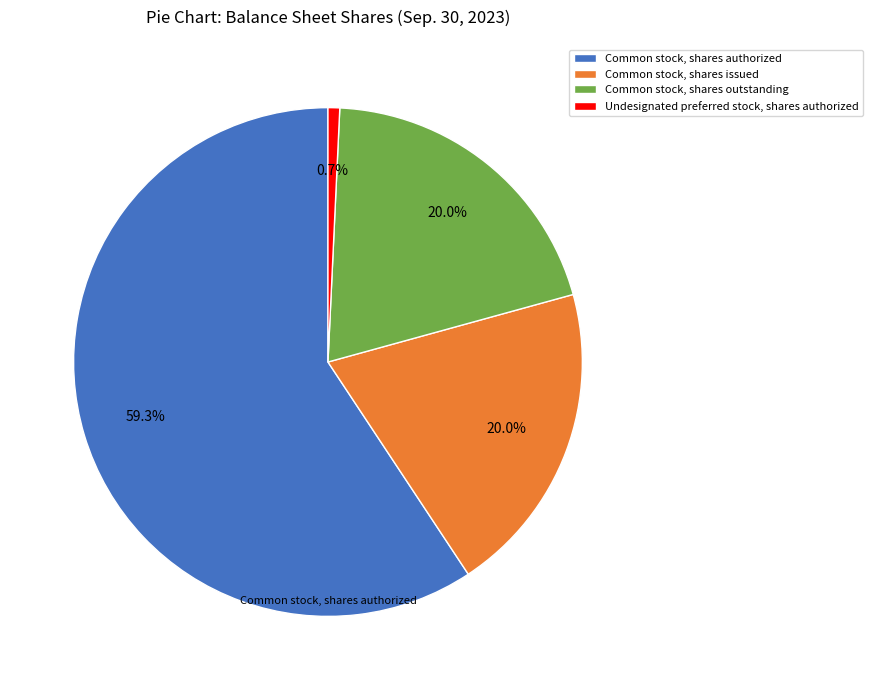

Does any single category account for the majority?

Yes